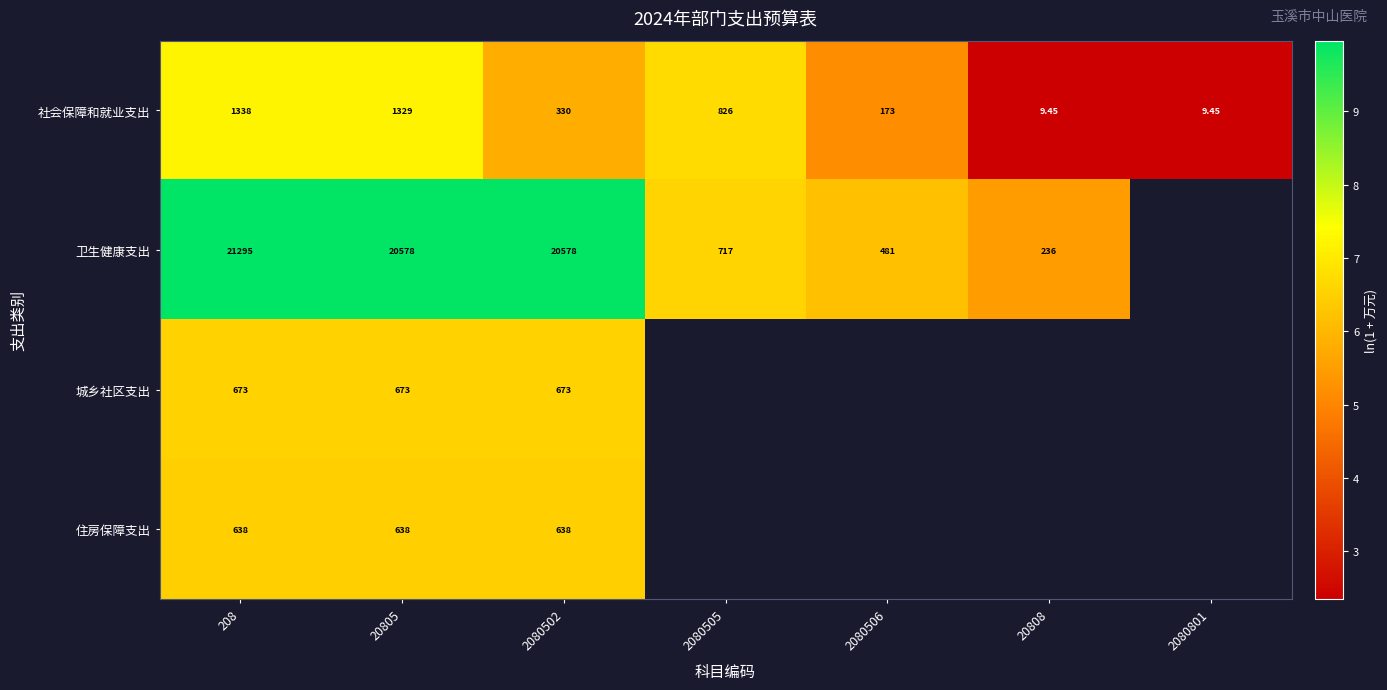

Rank the series at 2080502 from lowest to highest value.

社会保障和就业支出, 住房保障支出, 城乡社区支出, 卫生健康支出